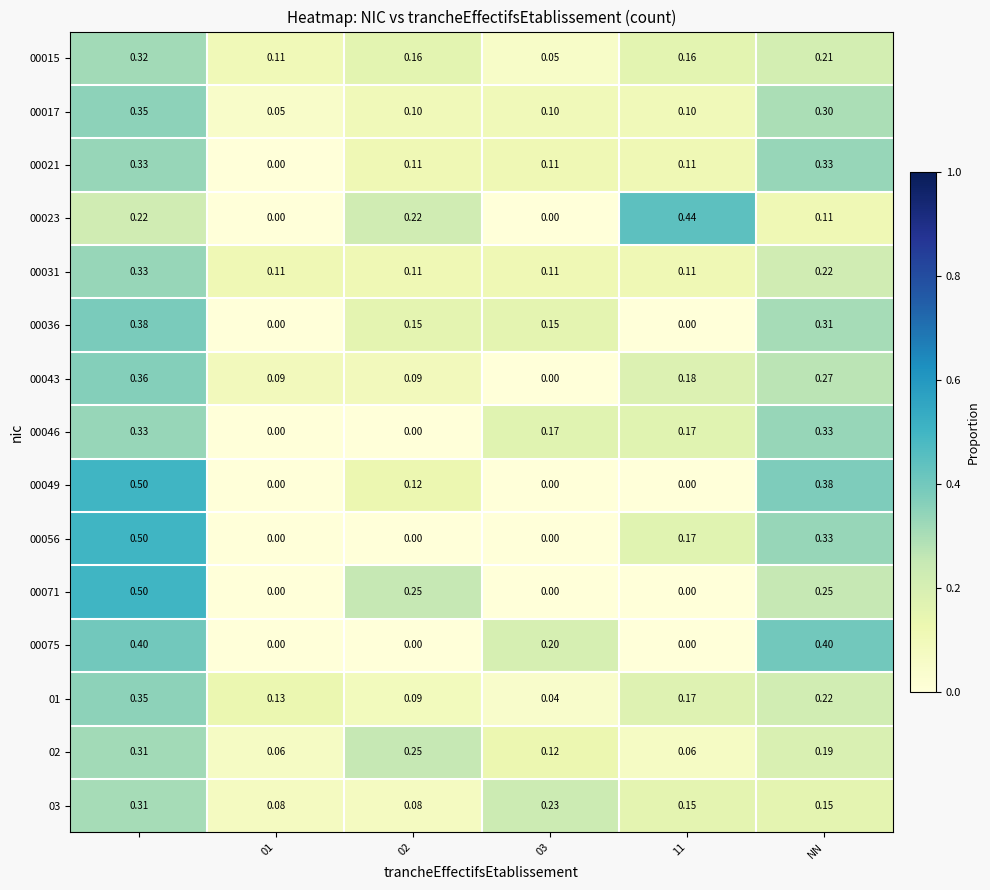

Is the value of 00046 at NN greater than the value of 00015 at 01?

Yes